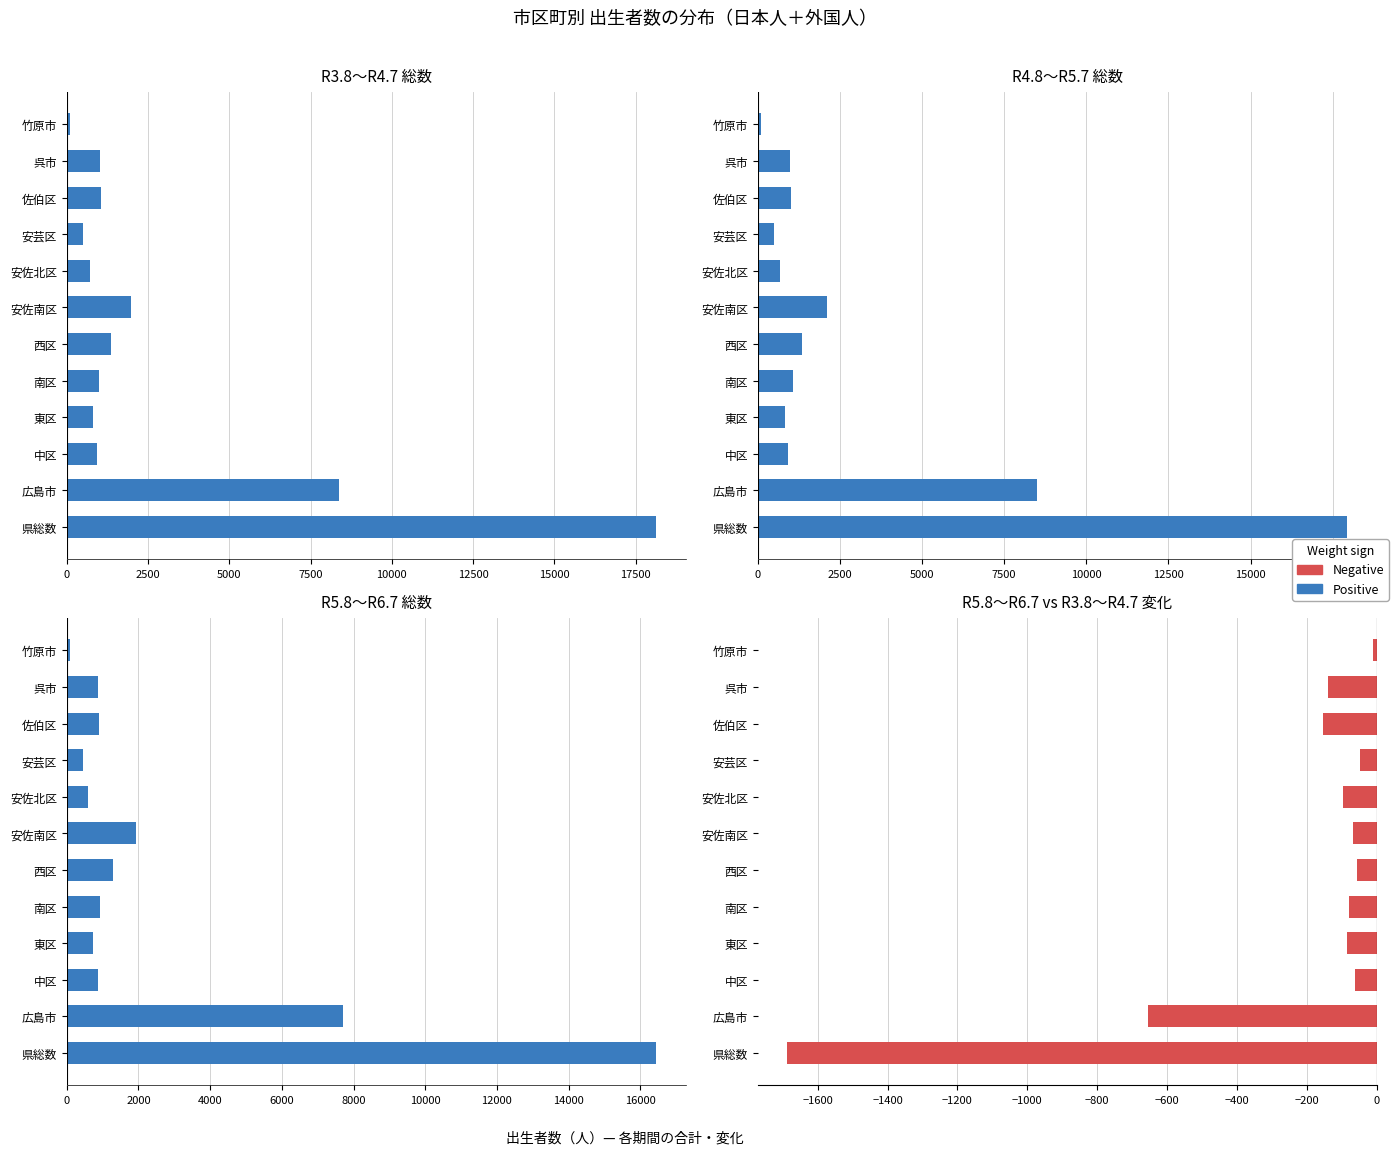

How many categories are shown in the chart?

12